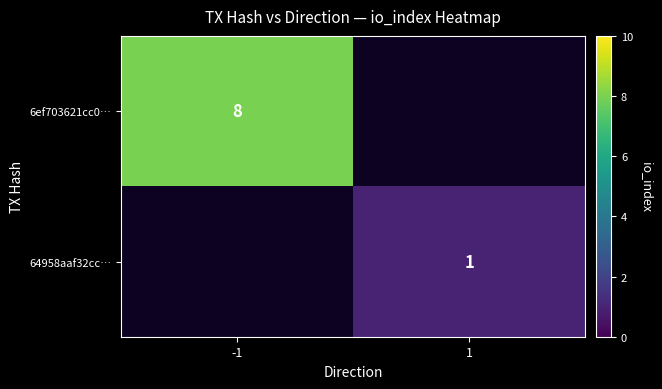

True or false: 6ef703621cc0… has a value of 8 at -1.

True